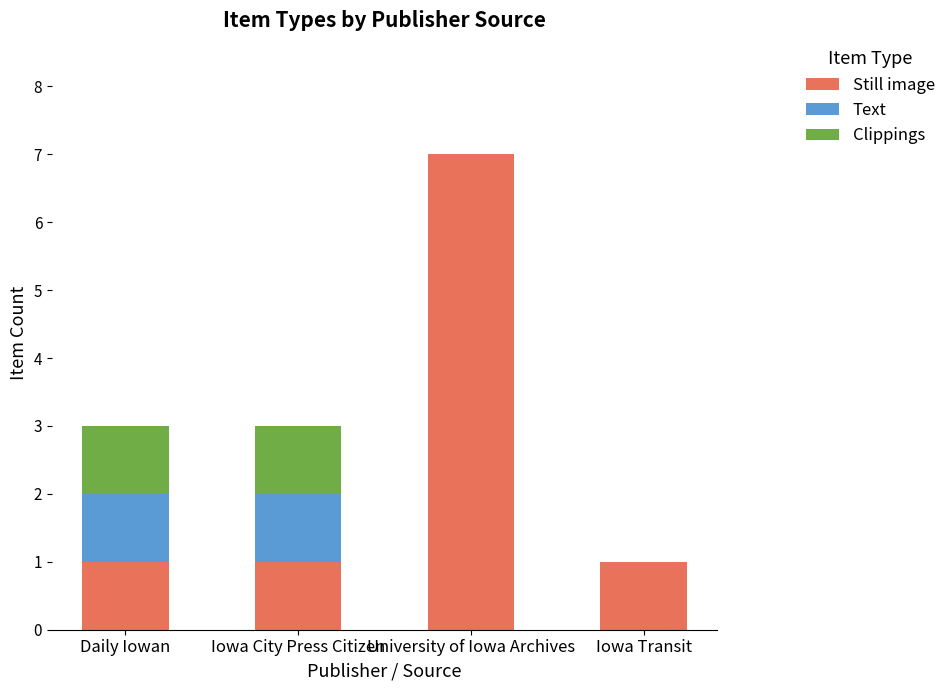

Which category has the highest value in the Still image series?

University of Iowa Archives